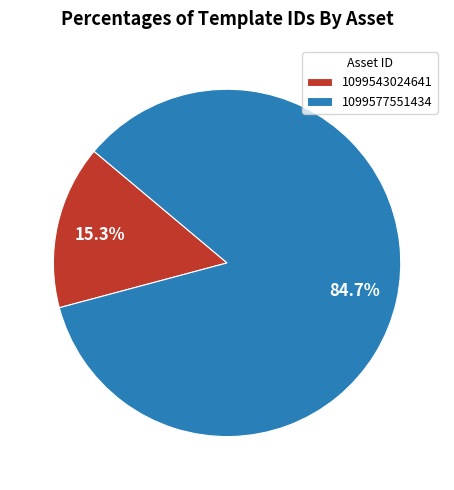

Rank the categories by value from highest to lowest.

1099577551434, 1099543024641